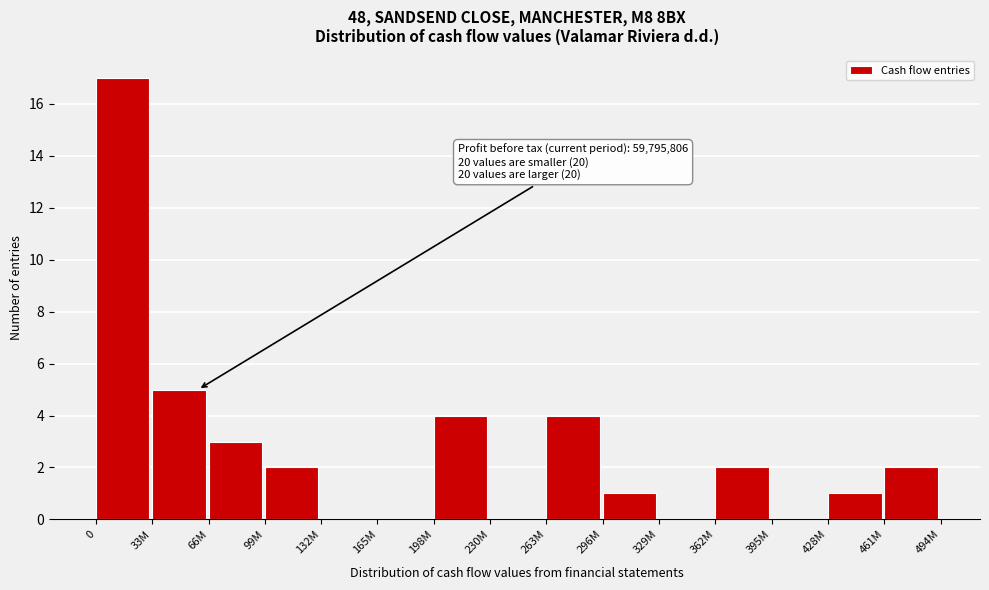

Reading left to right, extract all data points from this chart.

0=17	33M=5	66M=3	99M=2	132M=0	165M=0	198M=4	230M=0	263M=4	296M=1	329M=0	362M=2	395M=0	428M=1	461M=2